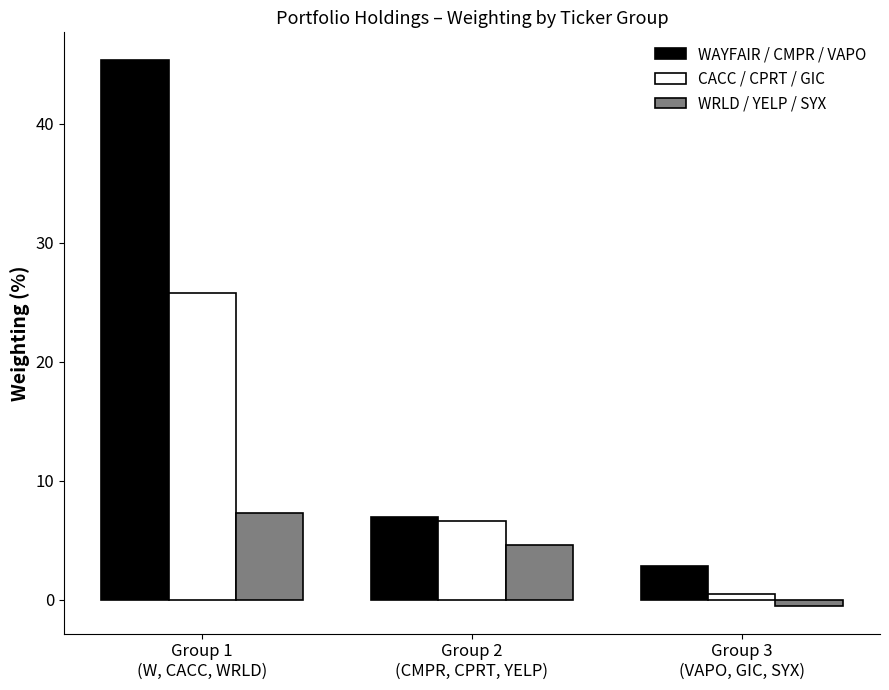

List the series in order of their overall mean, lowest first.

WRLD / YELP / SYX, CACC / CPRT / GIC, WAYFAIR / CMPR / VAPO